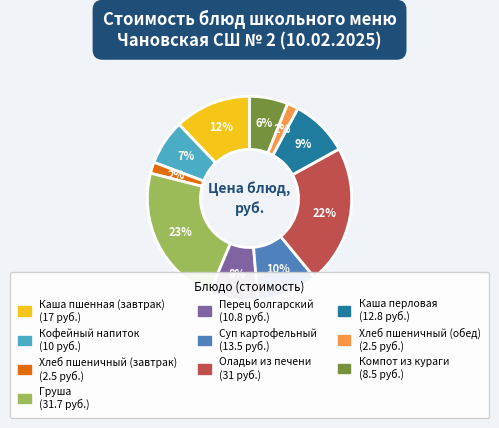

Does Компот из кураги account for over 50% of the chart?

No